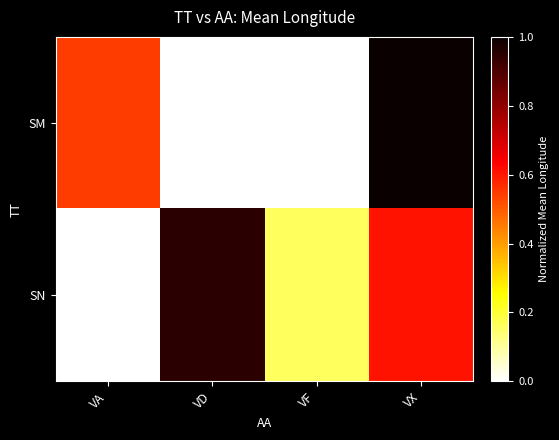

Reading right to left, what are all the values shown in this chart?

SM: VX=1.0	VF=0.0	VD=0.0	VA=0.5
SN: VX=0.6	VF=0.2	VD=1.0	VA=0.0